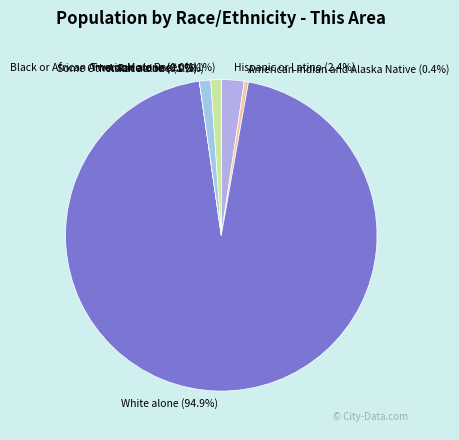

Is there a majority slice in this chart?

Yes